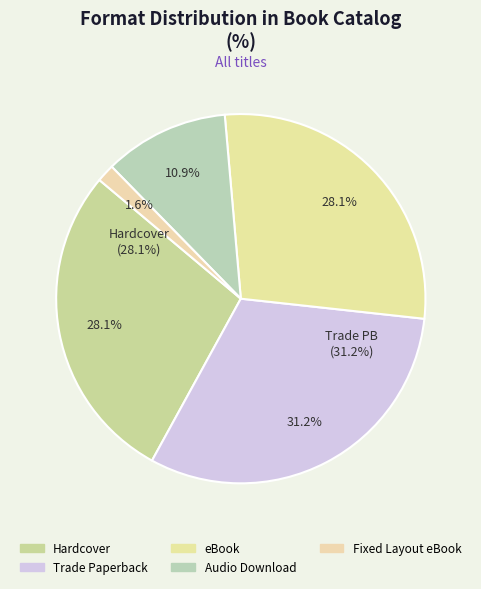

To the nearest percent, what portion does Hardcover represent?

28%